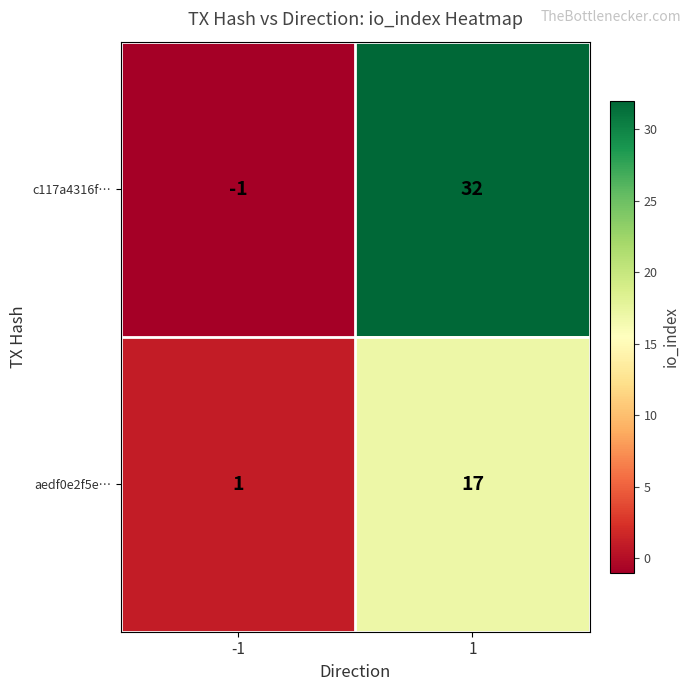

Reading left to right, what are all the values shown in this chart?

c117a4316f…: -1=-1	1=32
aedf0e2f5e…: -1=1	1=17